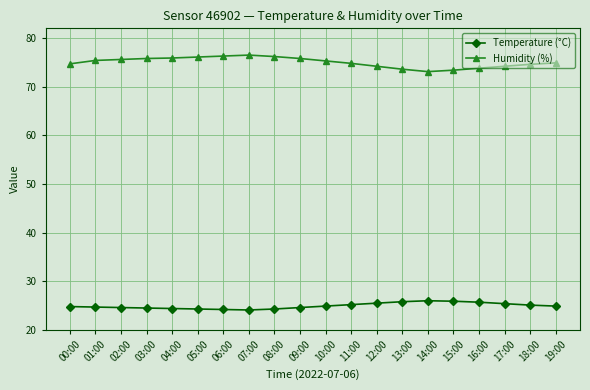

Does the chart display data point markers on the line(s)?

Yes